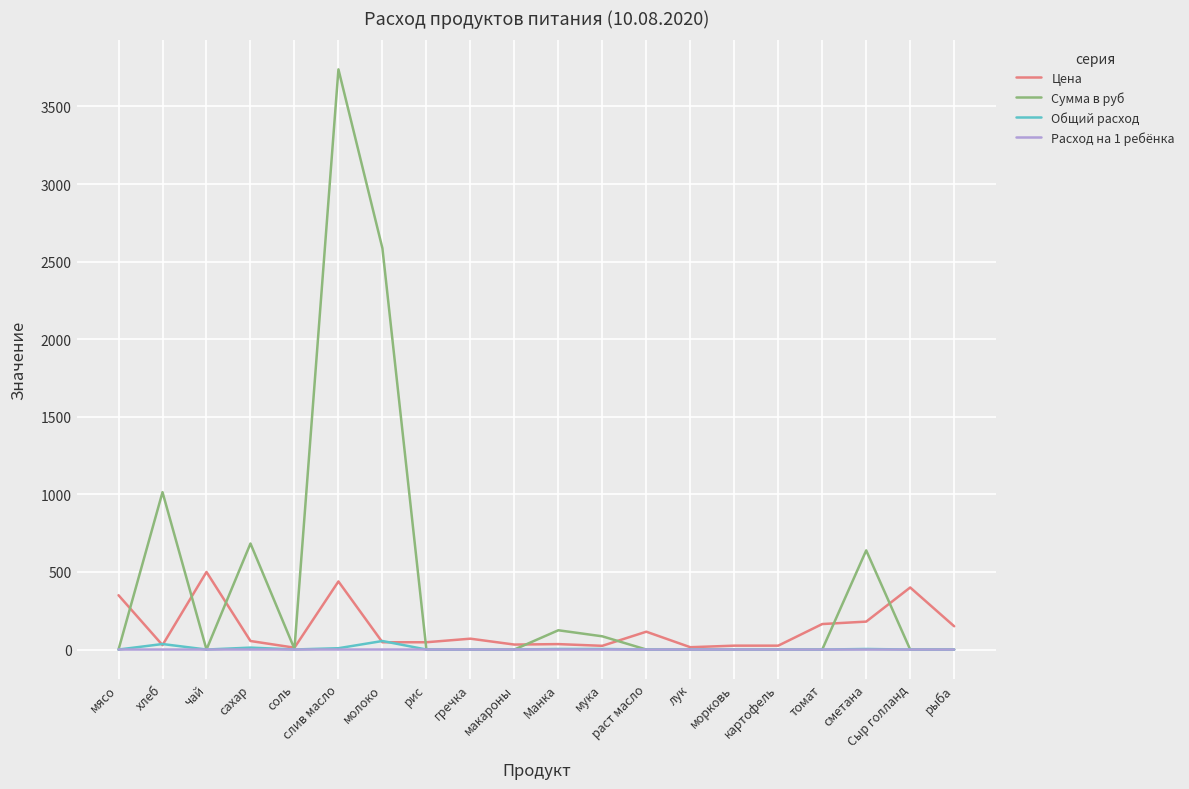

What are all the series names shown in the legend?

Цена, Сумма в руб, Общий расход, Расход на 1 ребёнка